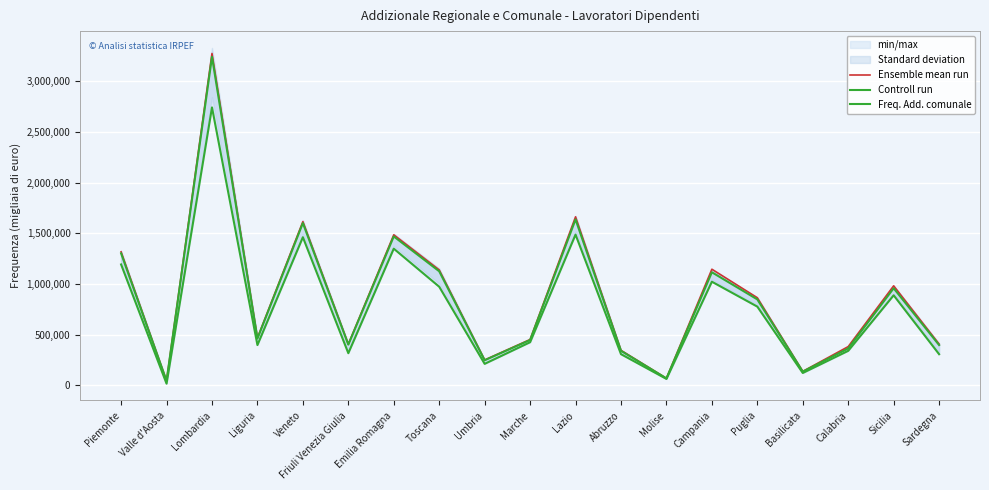

Where does the Ensemble mean run series first go above 468039?

Piemonte